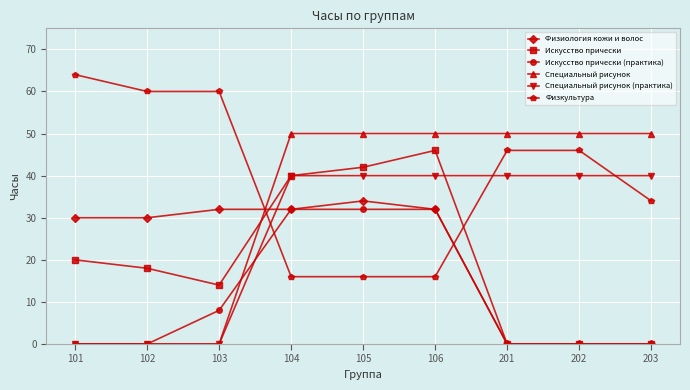

Between which two adjacent categories do Специальный рисунок and Искусство прически first intersect?

103 and 104